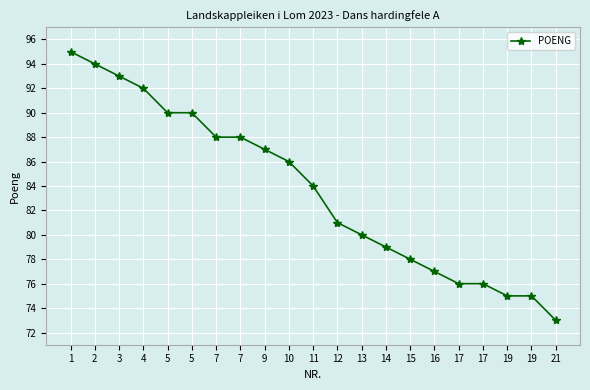

Does the chart display data point markers on the line(s)?

Yes